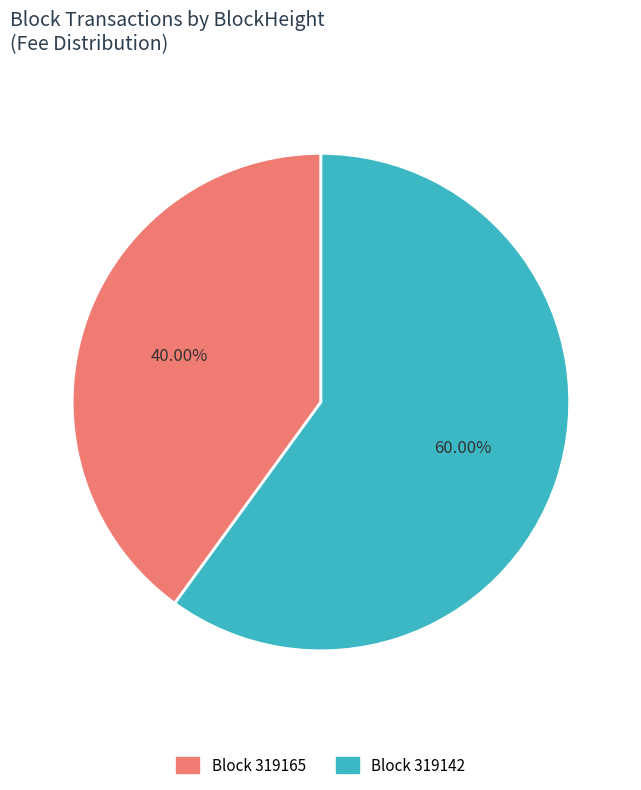

To the nearest percent, what is the difference between the largest and smallest slice percentages?

20%